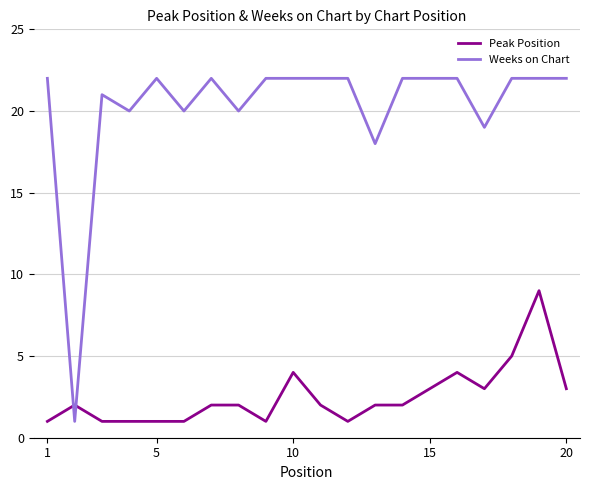

Is this an area chart (filled region under the line)?

No